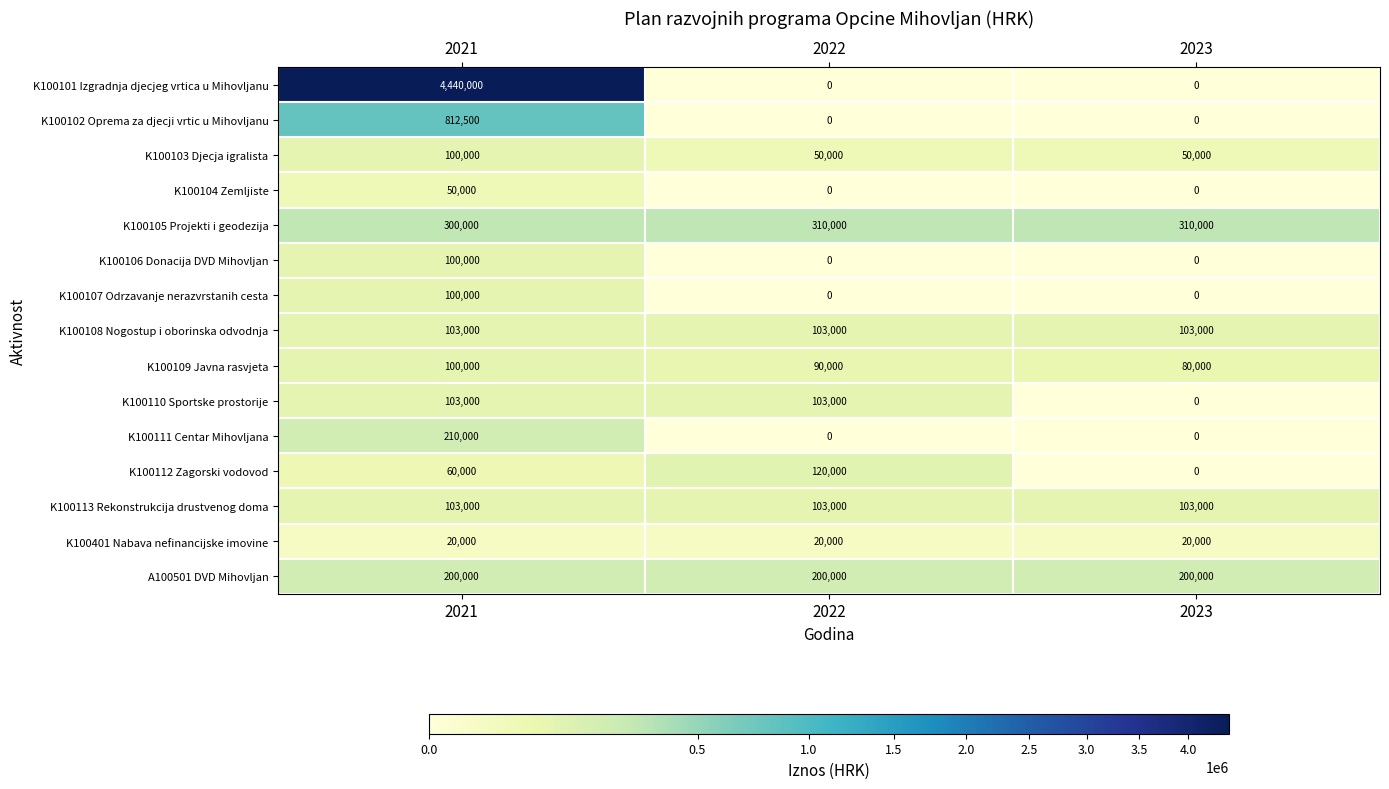

How many values in K100101 Izgradnja djecjeg vrtica u Mihovljanu are above zero?

1